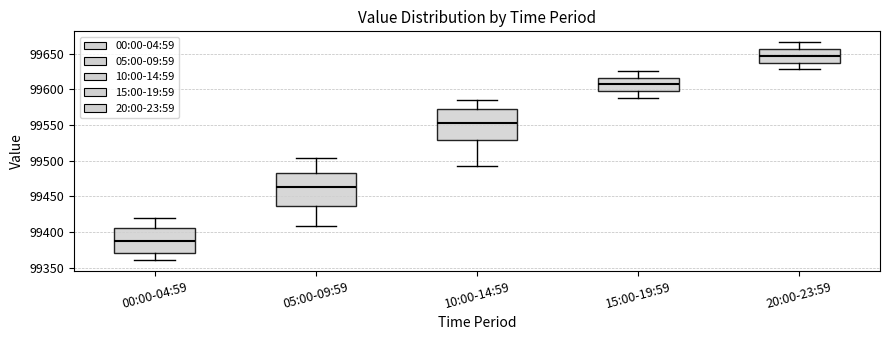

Reading left to right, read every box against the y-axis: the position of its median line, the range the box covers, and the ends of its whiskers. The values are not printed on the chart, so give them approximately, as read against the axis.

00:00-04:59: median 99390, box 99370 to 99405, whiskers 99360 to 99420
05:00-09:59: median 99465, box 99435 to 99485, whiskers 99410 to 99505
10:00-14:59: median 99555, box 99530 to 99575, whiskers 99490 to 99585
15:00-19:59: median 99605, box 99600 to 99615, whiskers 99590 to 99625
20:00-23:59: median 99645, box 99640 to 99655, whiskers 99630 to 99665